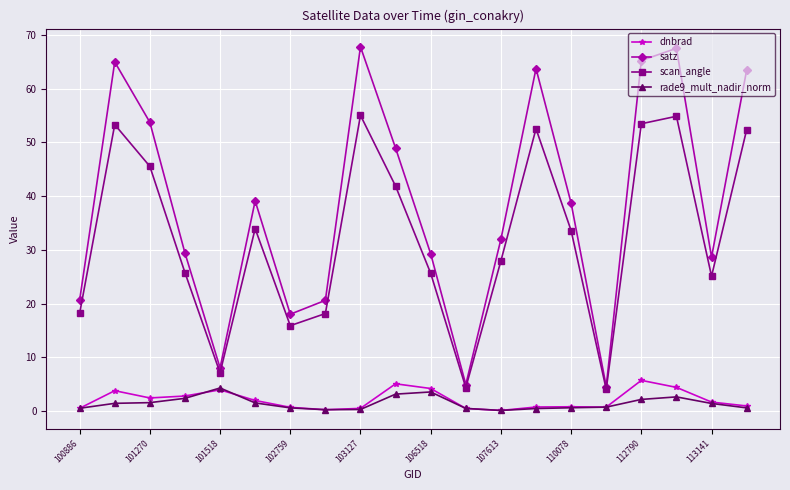

Rank the series by their maximum value, from lowest to highest.

rade9_mult_nadir_norm, dnbrad, scan_angle, satz